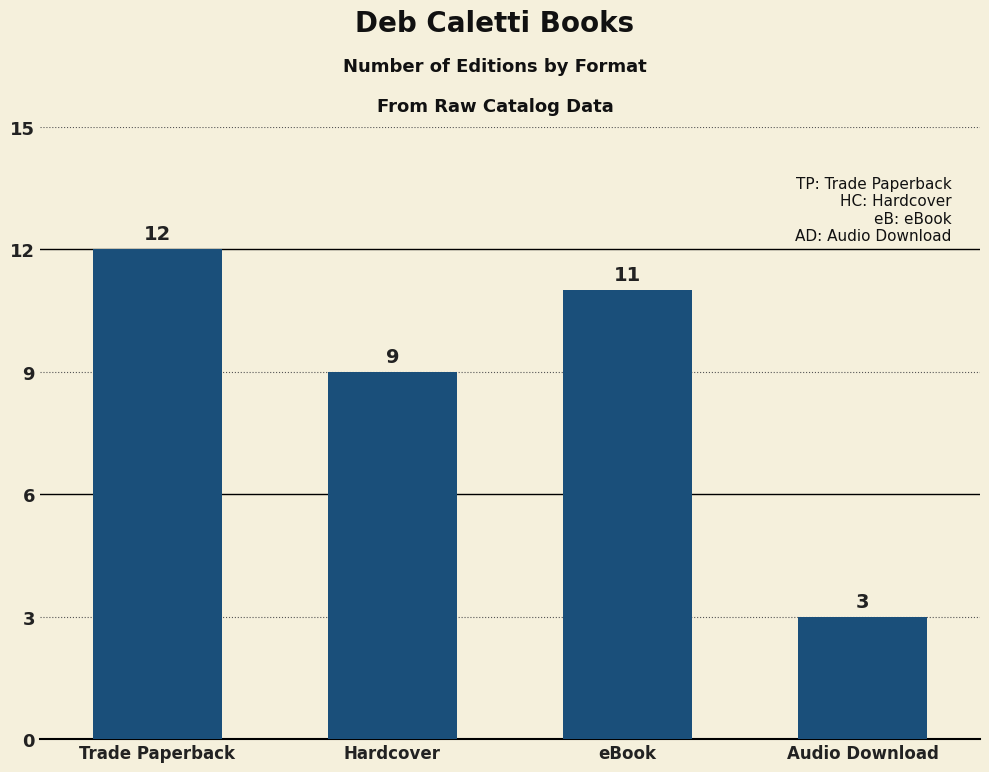

How many categories are shown in the chart?

4